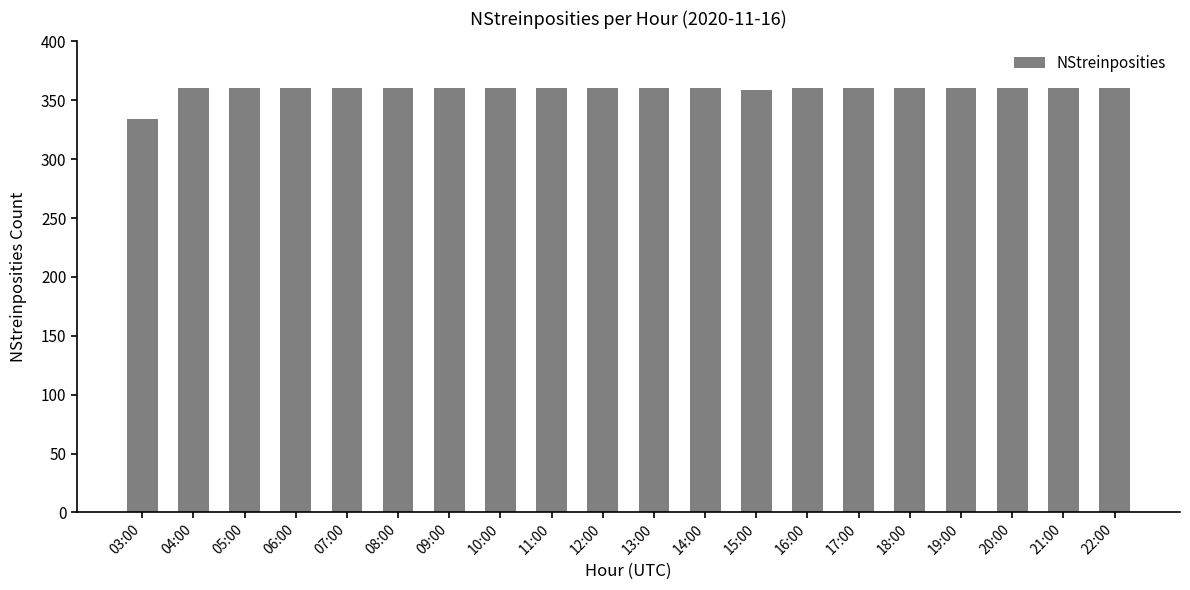

What is the label of the 14th bar from the right?

09:00